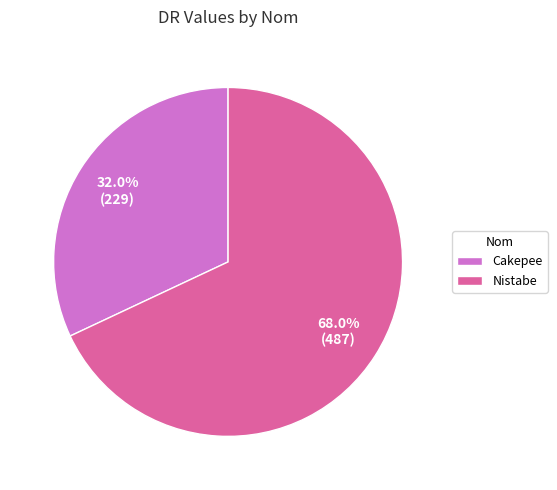

How many slices are in this pie chart?

2